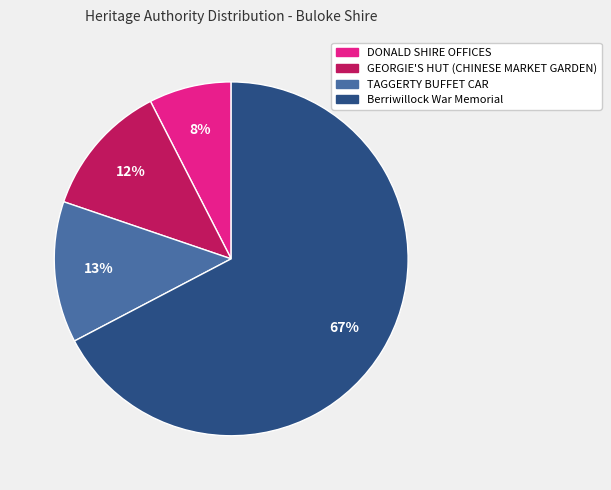

How many slices are in this pie chart?

4